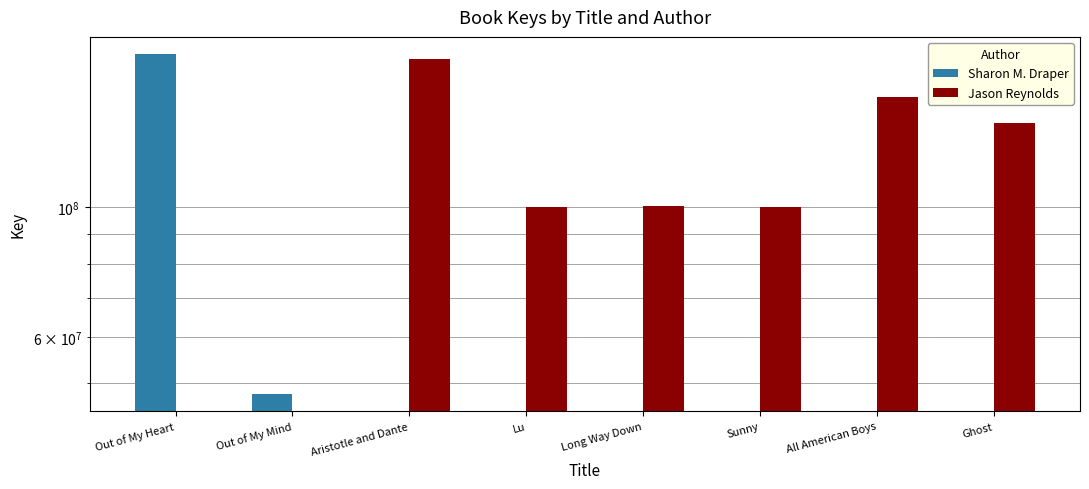

What is the label of the 1st bar from the right?

Ghost